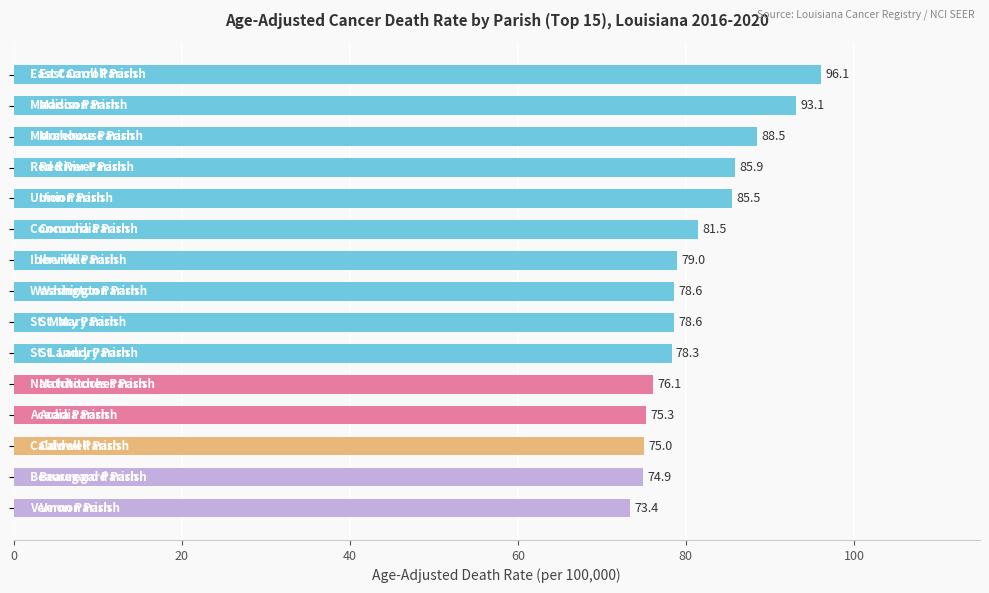

What is the greatest value displayed?

96.1